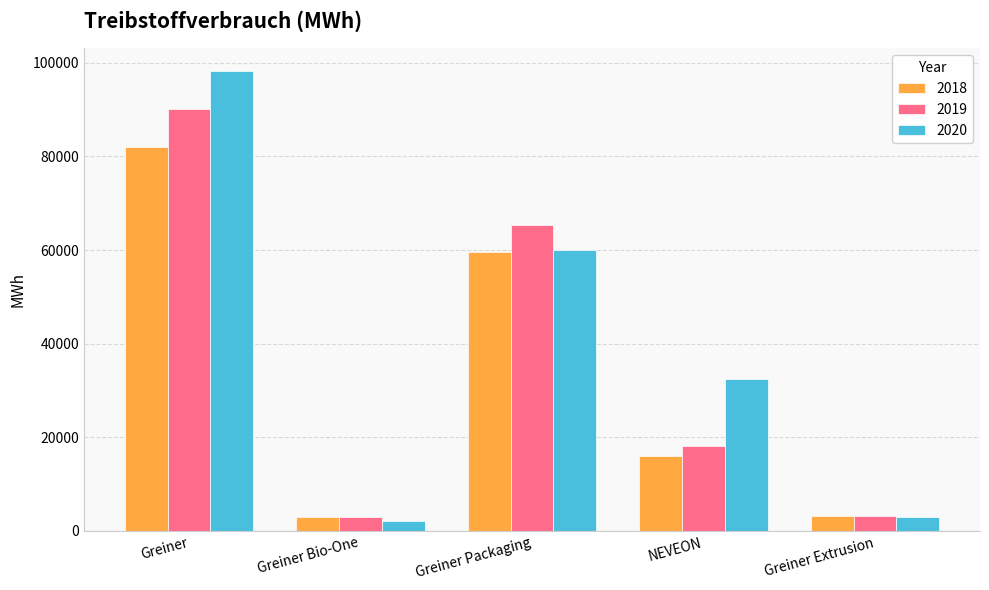

At which category is the sum across all series the highest?

Greiner